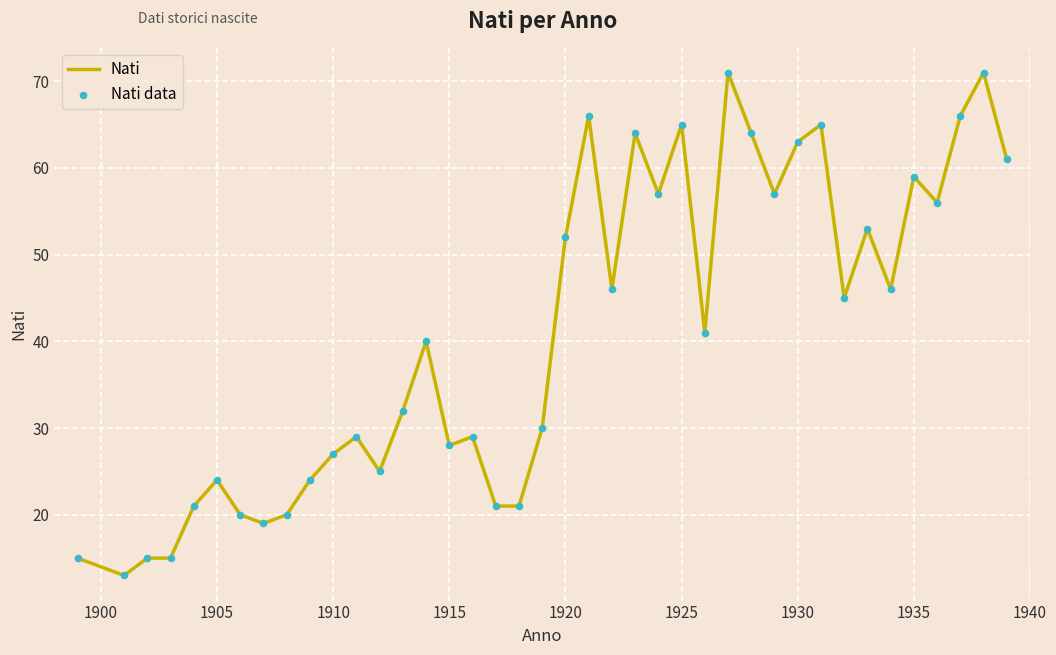

What is the smallest value displayed?

13